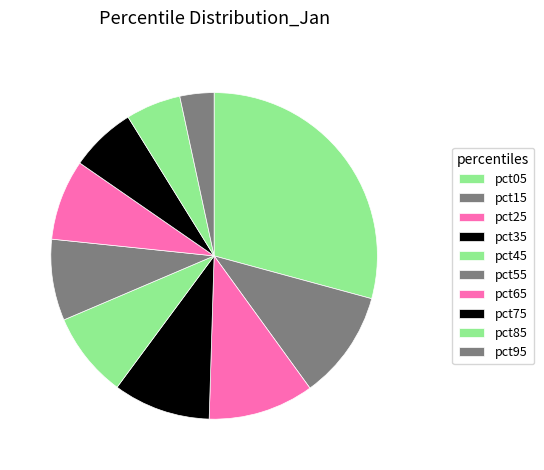

Which category has the smallest portion of the pie?

pct95